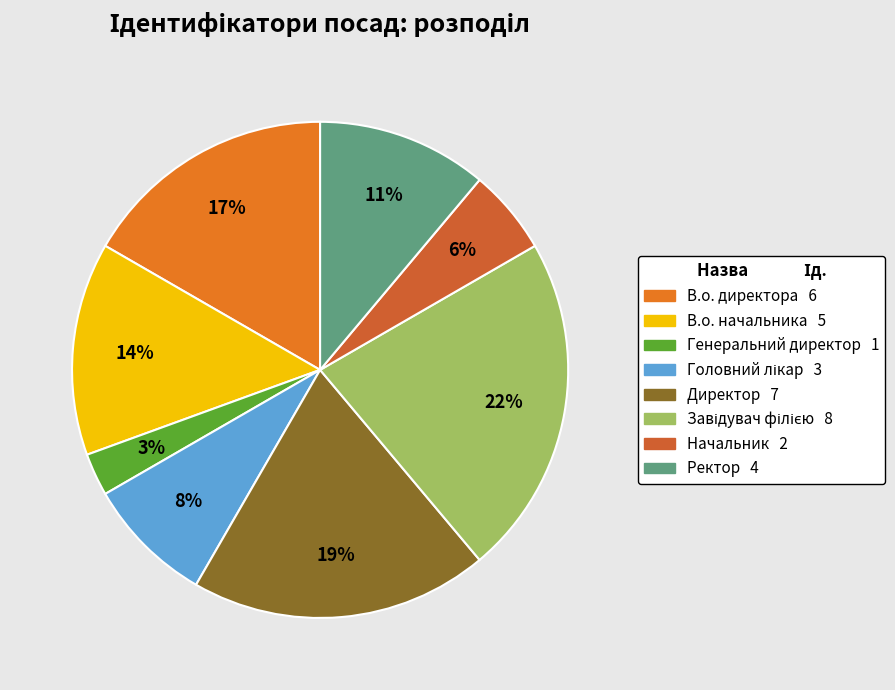

Count the number of slices in the pie.

8